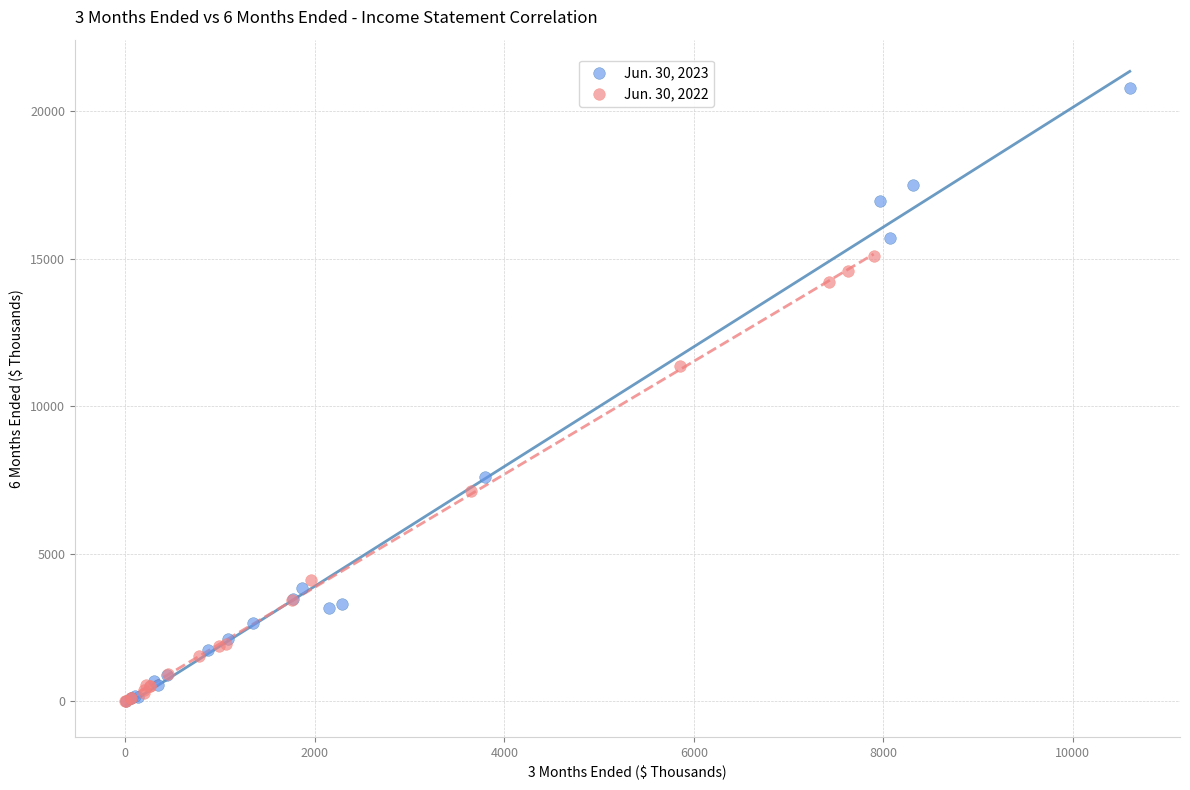

Which series reaches the maximum Y coordinate?

Jun. 30, 2023